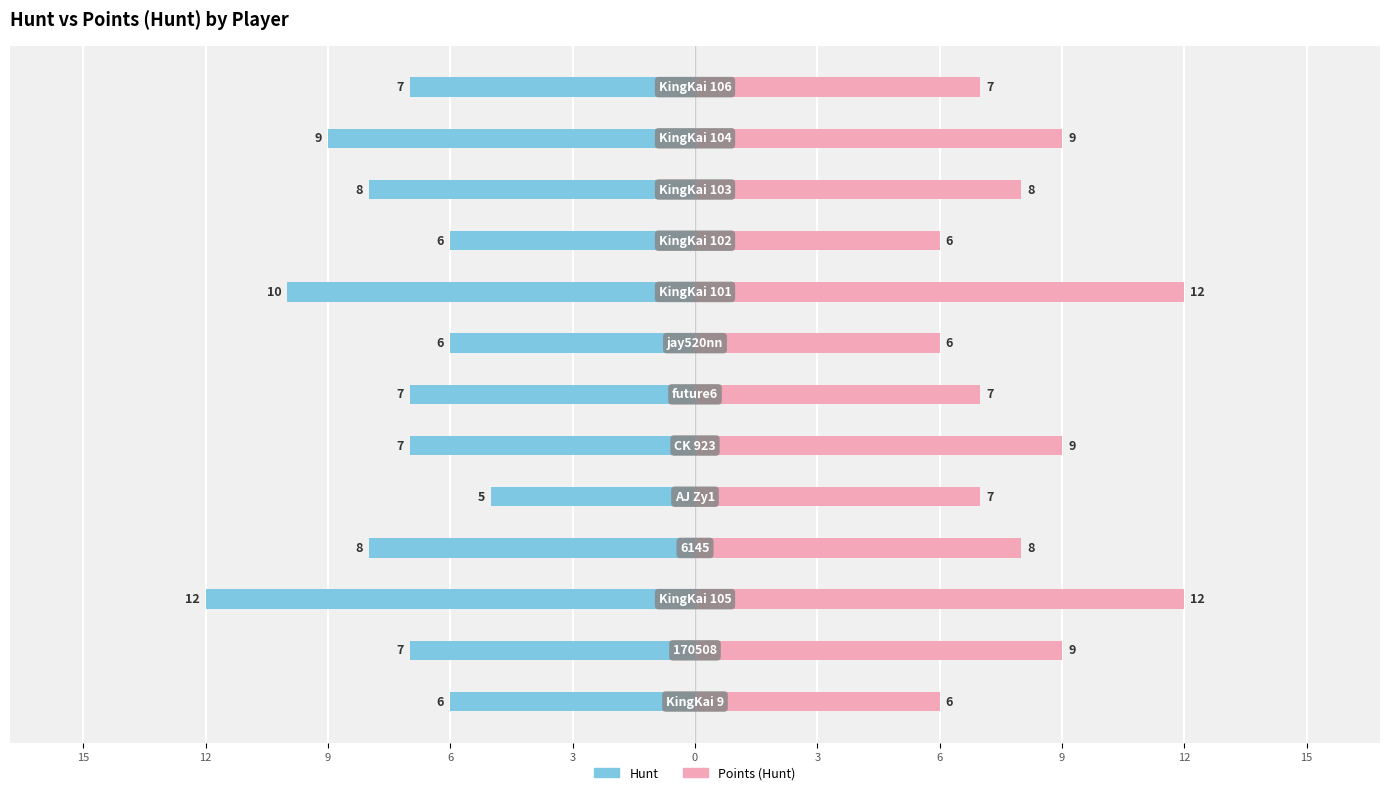

What is the approximate value of Points (Hunt) at 12?

6